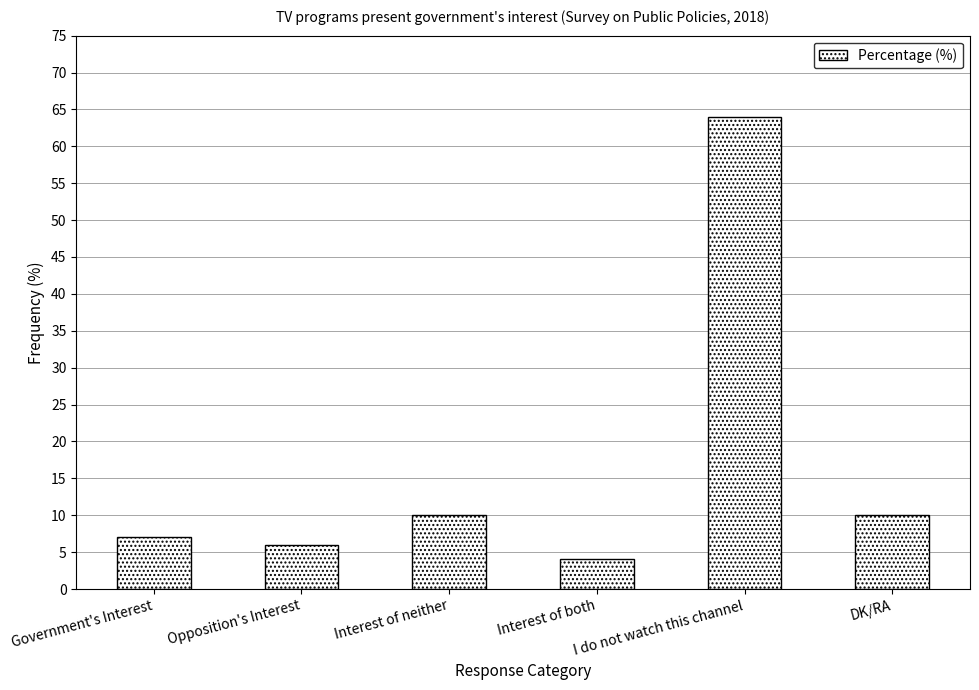

Which has a higher value, Opposition's Interest or Interest of both?

Opposition's Interest